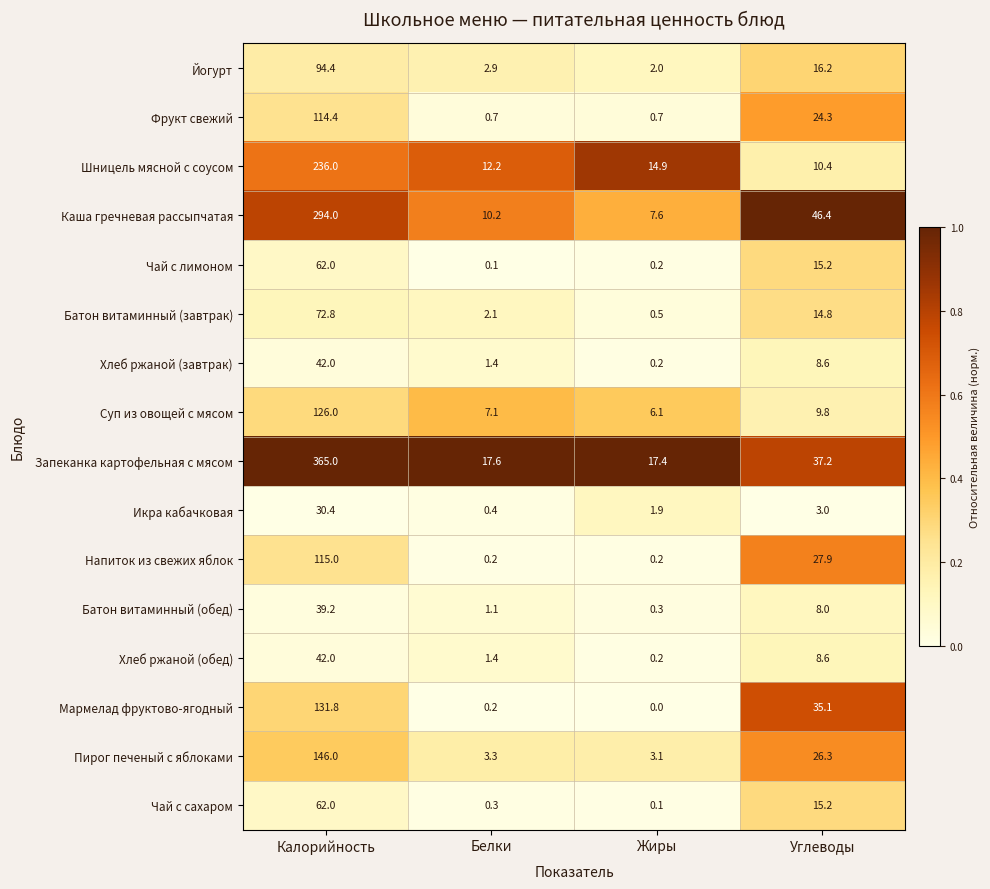

What is the spread (max minus min) of values at Белки?

17.5